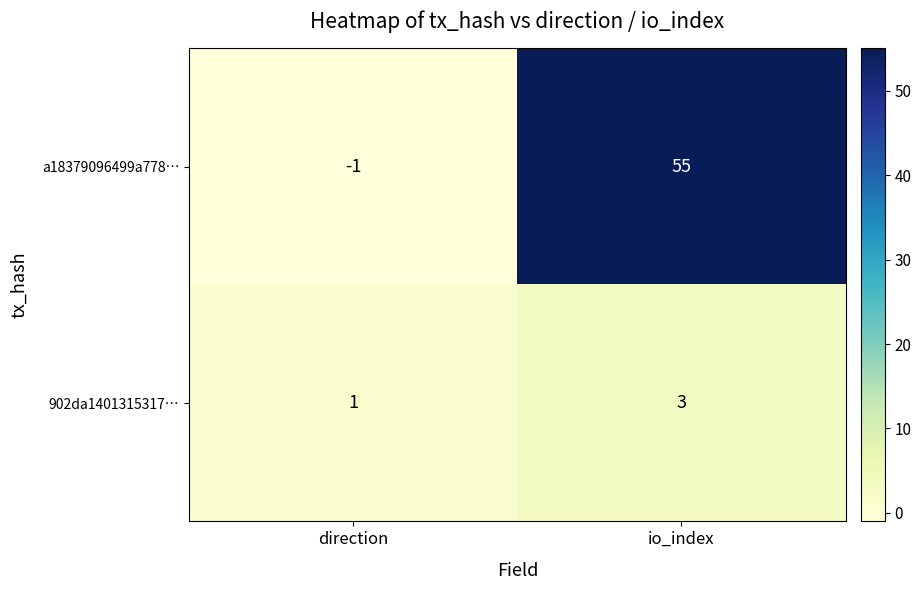

Reading left to right, list all the values displayed in this chart.

a18379096499a778…: direction=-1	io_index=55
902da1401315317…: direction=1	io_index=3